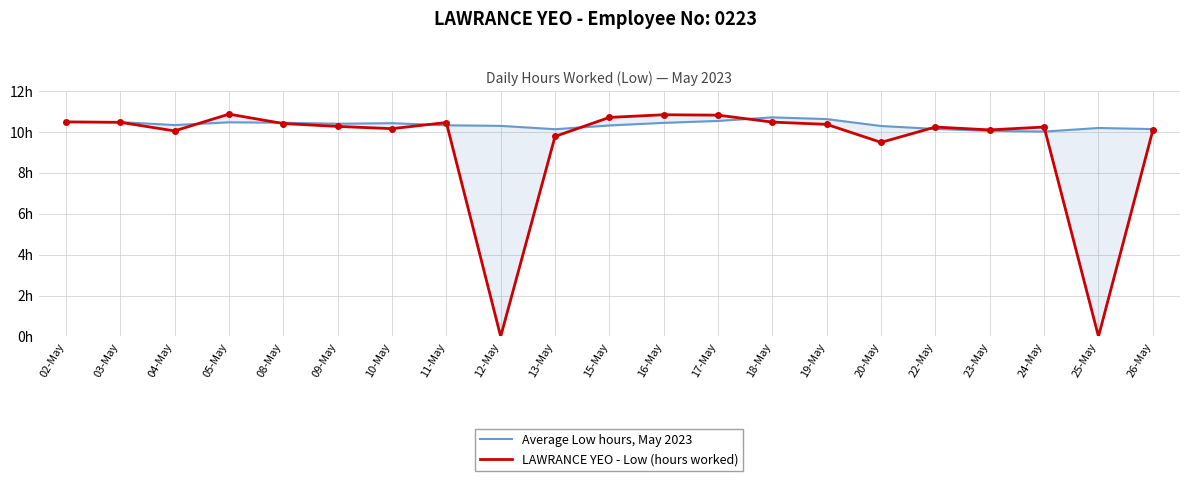

At which category does LAWRANCE YEO - Low (hours worked) reach its first local peak?

05-May